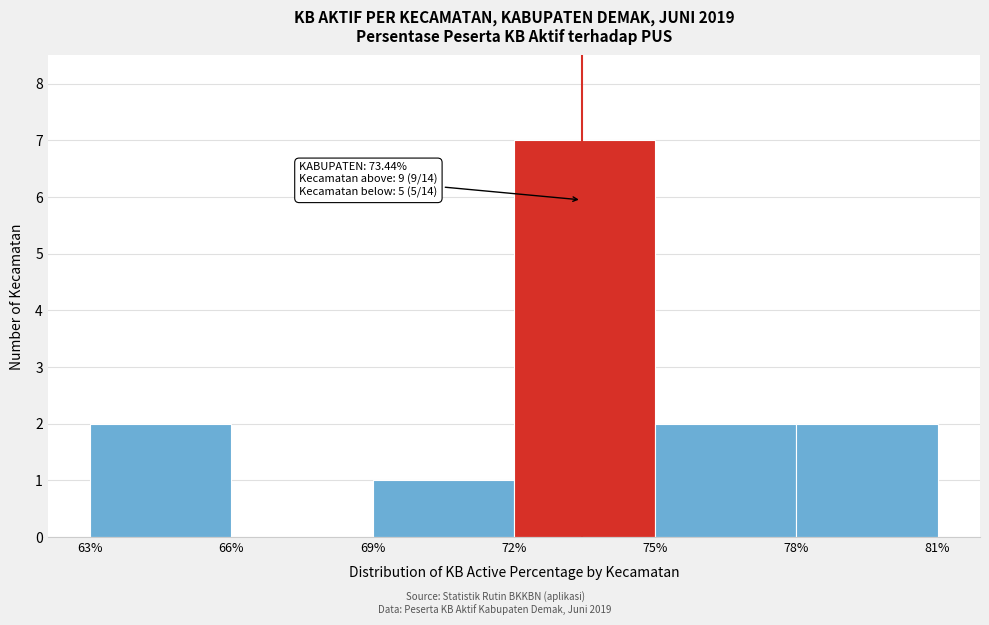

Which range on the x-axis has the tallest bar?

72% to 75%